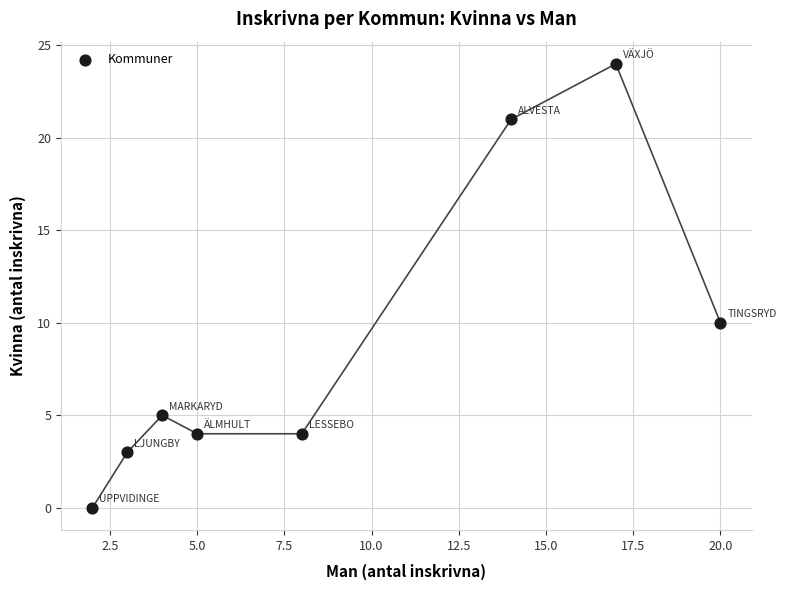

What is the range of X values (max minus min)?

18